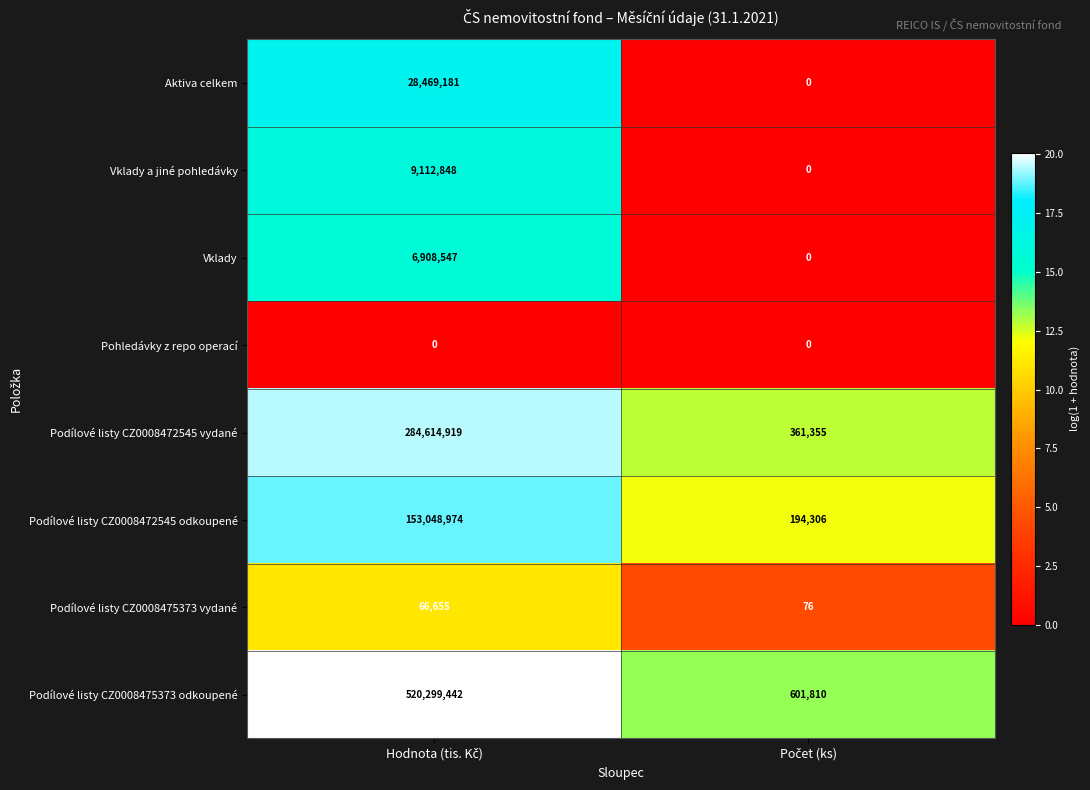

Rank the series by their maximum value, from highest to lowest.

Podílové listy CZ0008475373 odkoupené, Podílové listy CZ0008472545 vydané, Podílové listy CZ0008472545 odkoupené, Aktiva celkem, Vklady a jiné pohledávky, Vklady, Podílové listy CZ0008475373 vydané, Pohledávky z repo operací